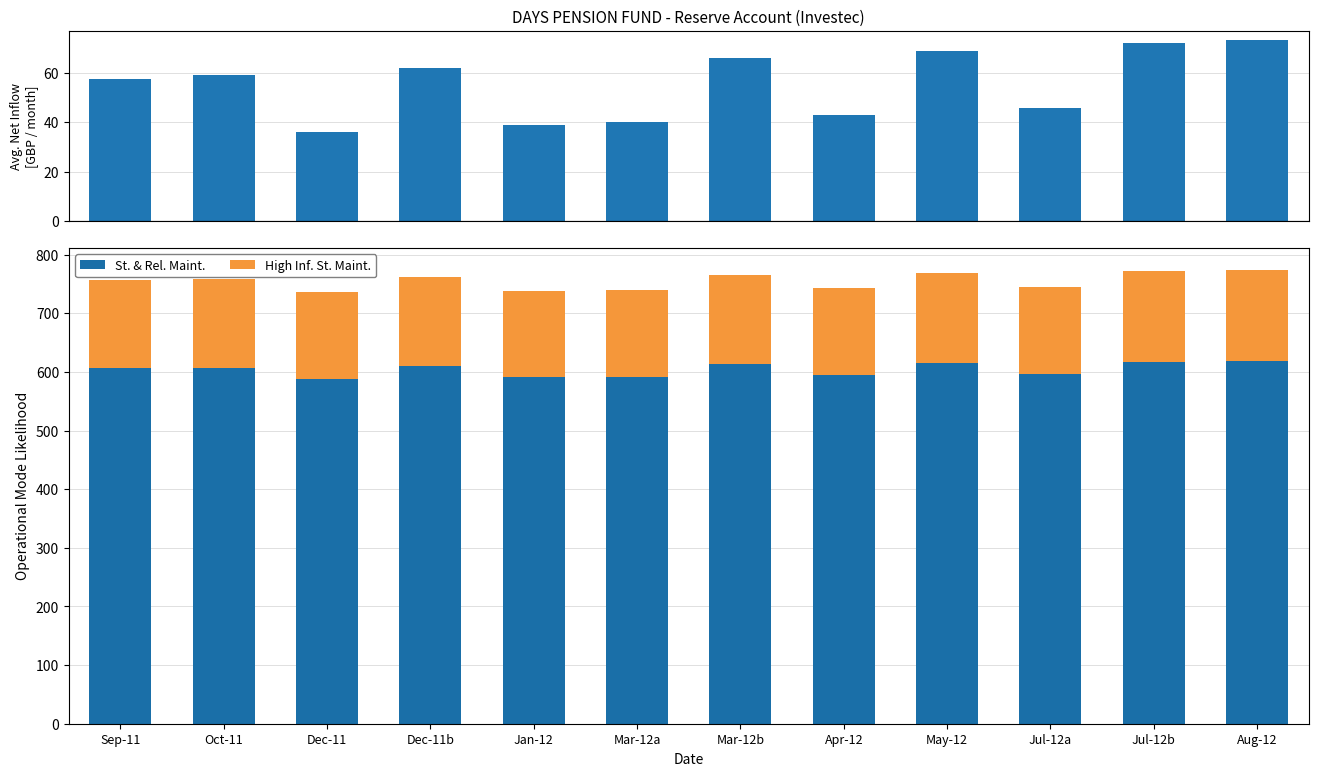

At which label does High Inf. St. Maint. first exceed 151?

Sep-11